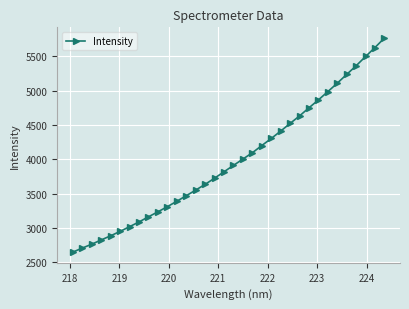

How many categories are shown in the chart?

34